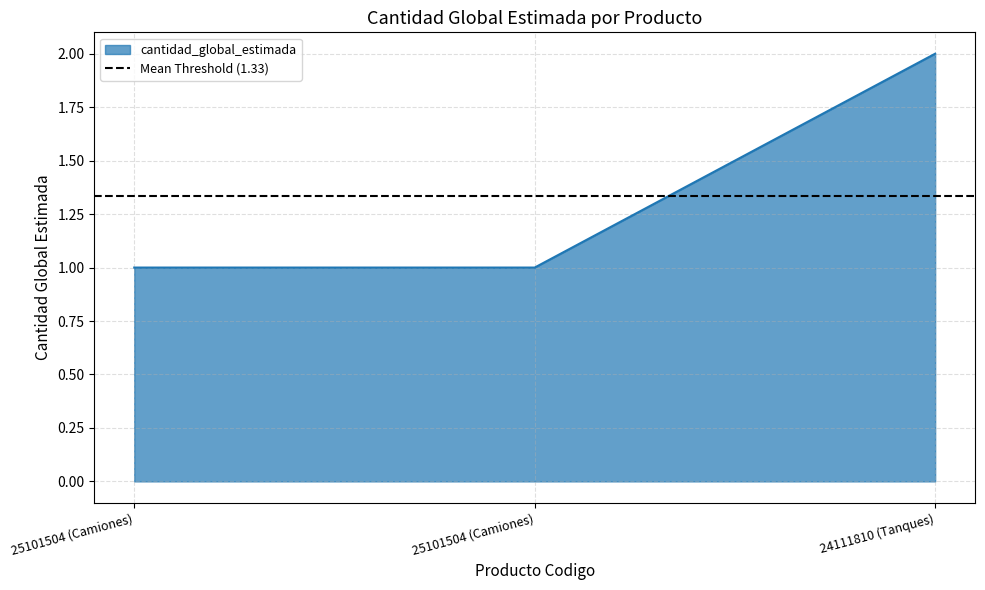

Rank the categories by value from highest to lowest.

24111810 (Tanques), 25101504 (Camiones), 25101504 (Camiones)